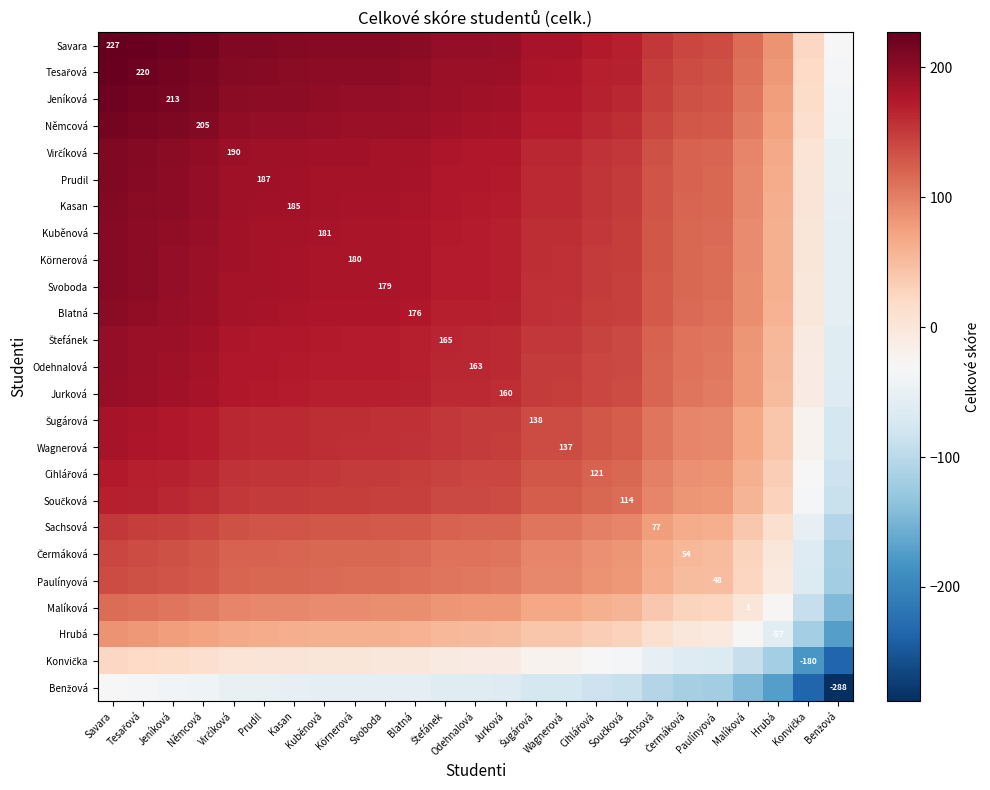

What is the difference between the Körnerová values at Savara and Čermáková?

86.5